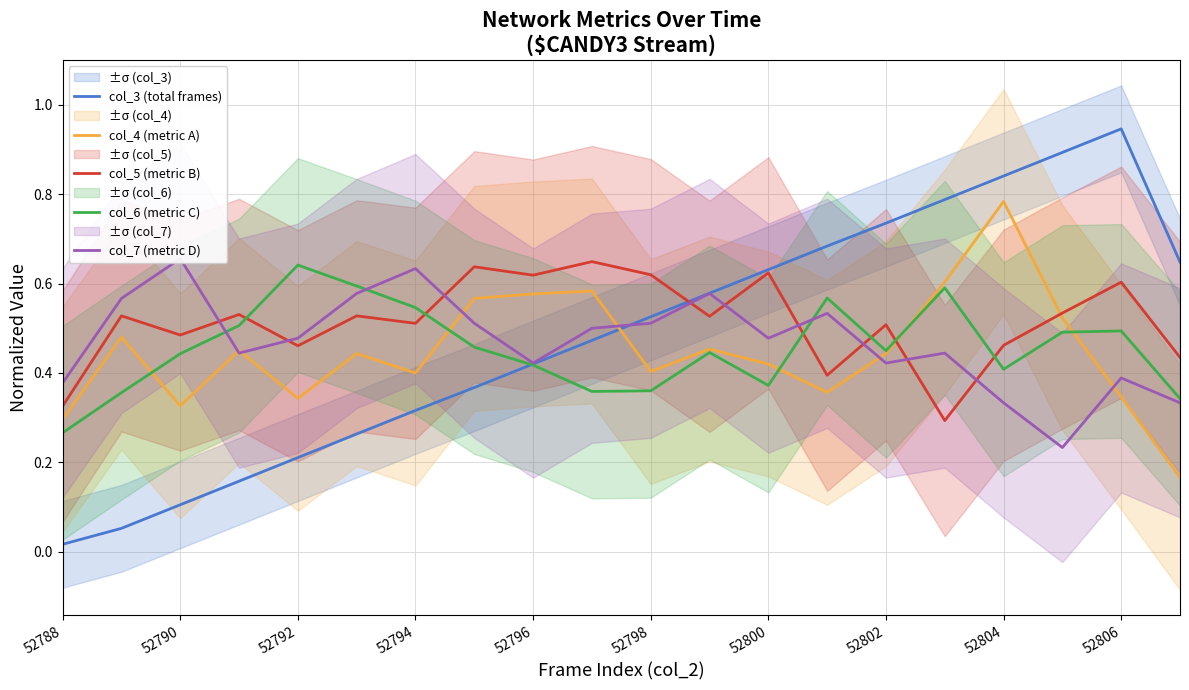

What are all the series names shown in the legend?

col_3 (total frames), col_4 (metric A), col_5 (metric B), col_6 (metric C), col_7 (metric D)